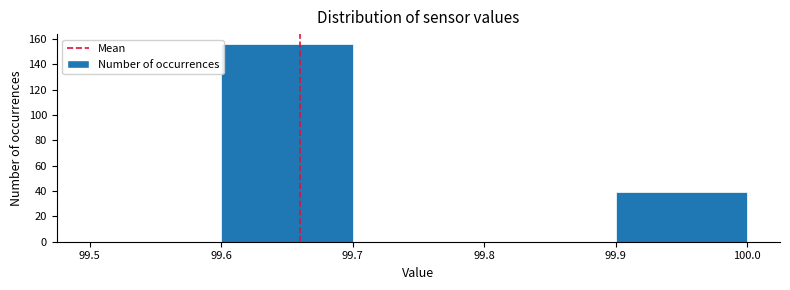

Reading left to right, transcribe this chart: for each bar, give the range it covers on the x-axis and its height. The values are not printed on the chart, so give them approximately, as read against the axis.

99.5 to 99.6: 0
99.6 to 99.7: 156
99.7 to 99.8: 0
99.8 to 99.9: 0
99.9 to 100.0: 40